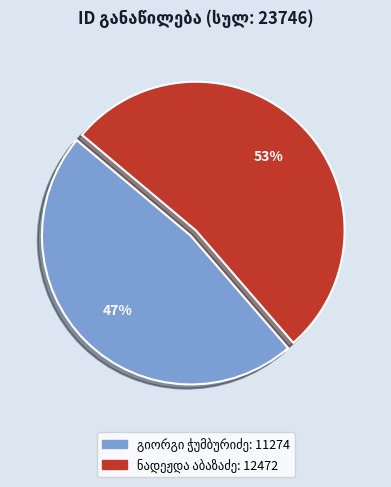

To the nearest percent, what is the average slice percentage?

50%